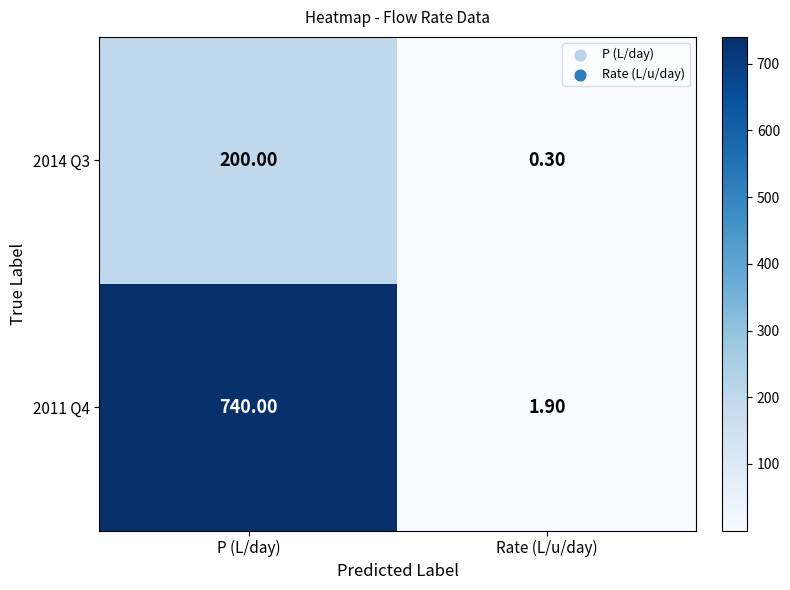

List the labels in order of 2011 Q4 value, smallest first.

Rate (L/u/day), P (L/day)